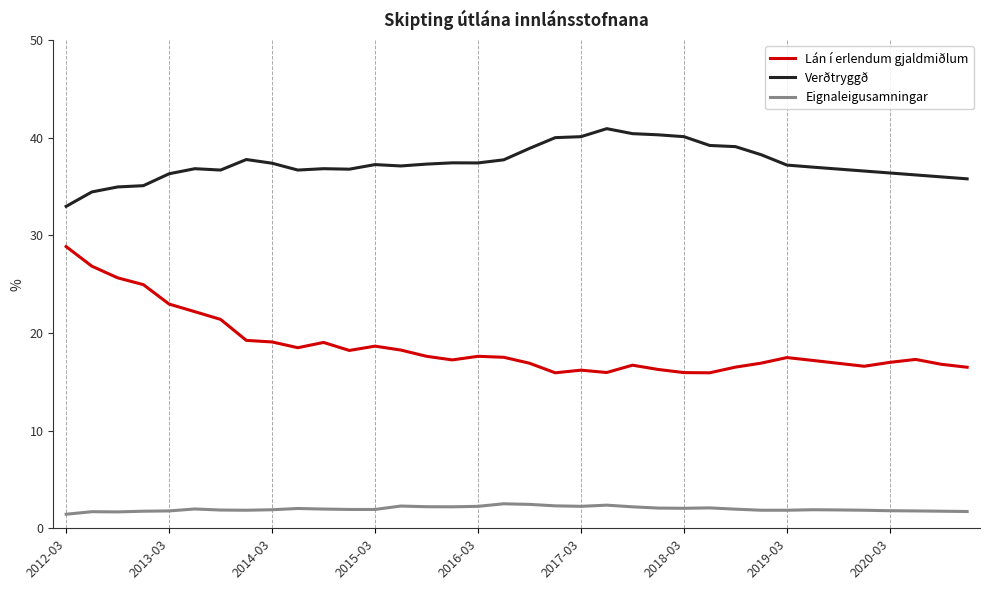

What is the difference between the maximum and minimum values in the Lán í erlendum gjaldmiðlum series?

12.9